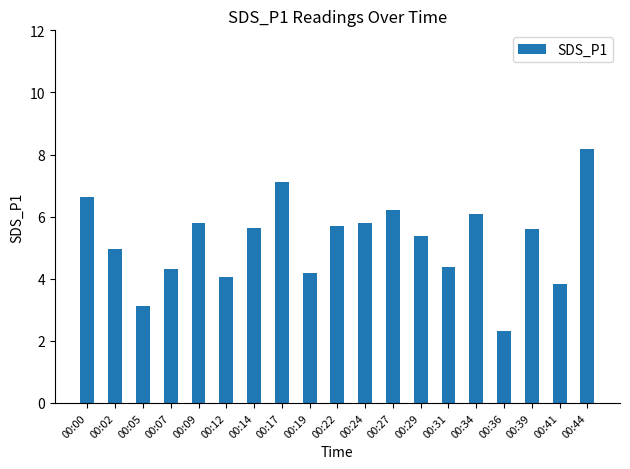

What is the ratio of the value at 00:05 to the value at 00:02?

0.6